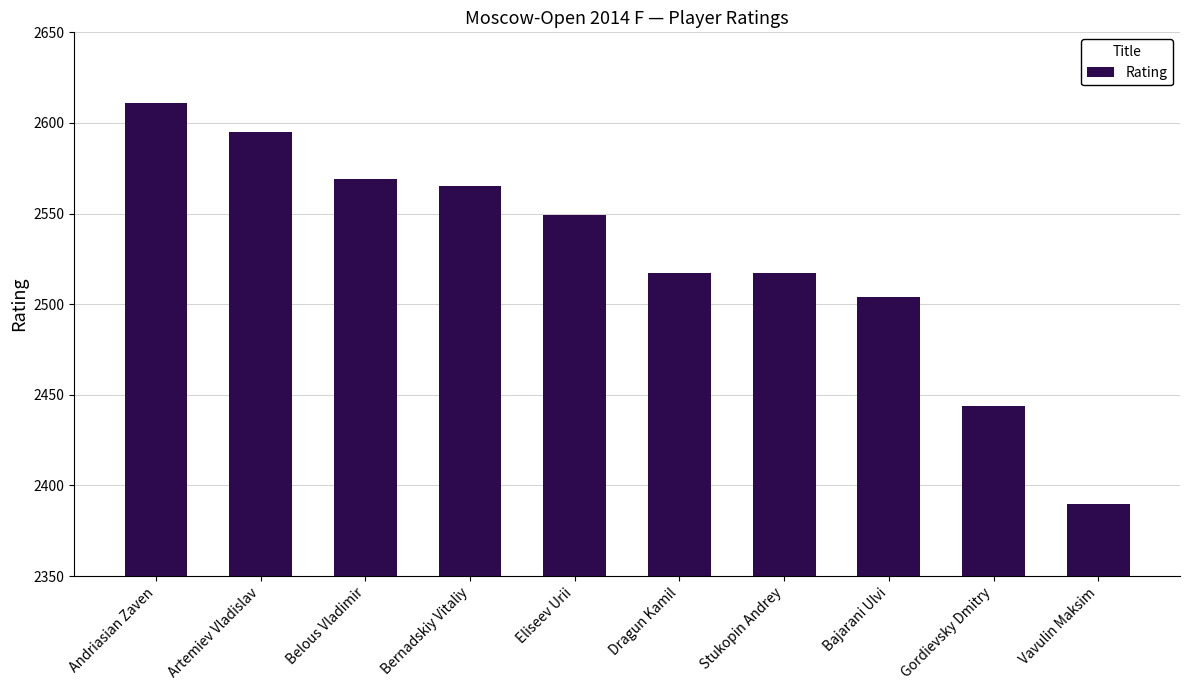

Reading left to right, extract all data points from this chart.

2611	2595	2569	2565	2549	2517	2517	2504	2444	2390